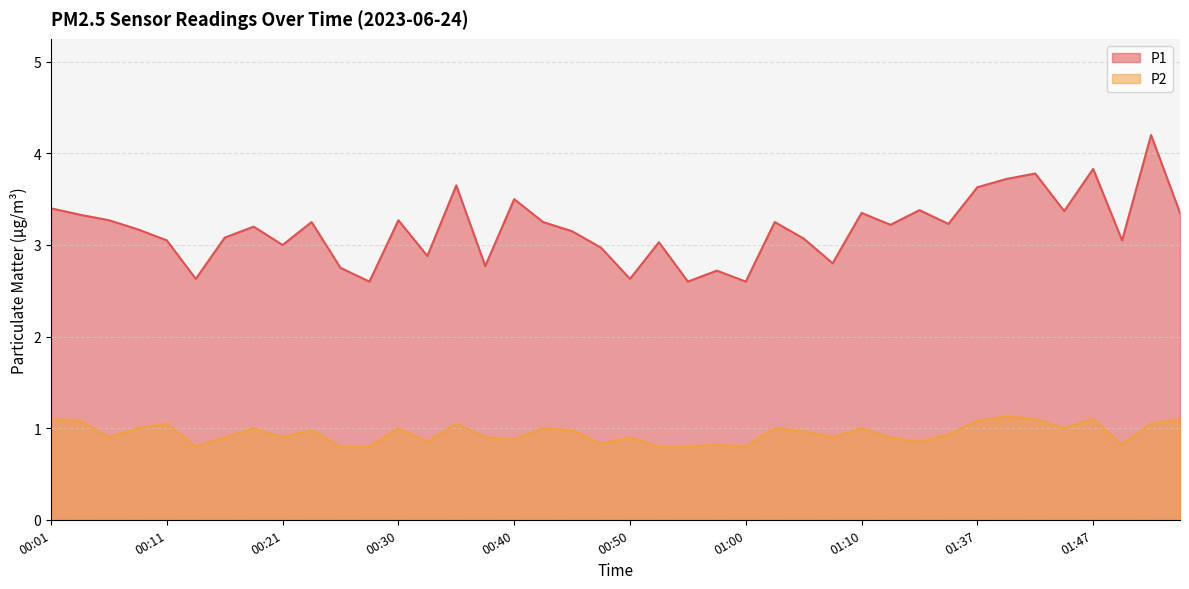

What is the value of the P2 point at the 10th from the left?

1.0